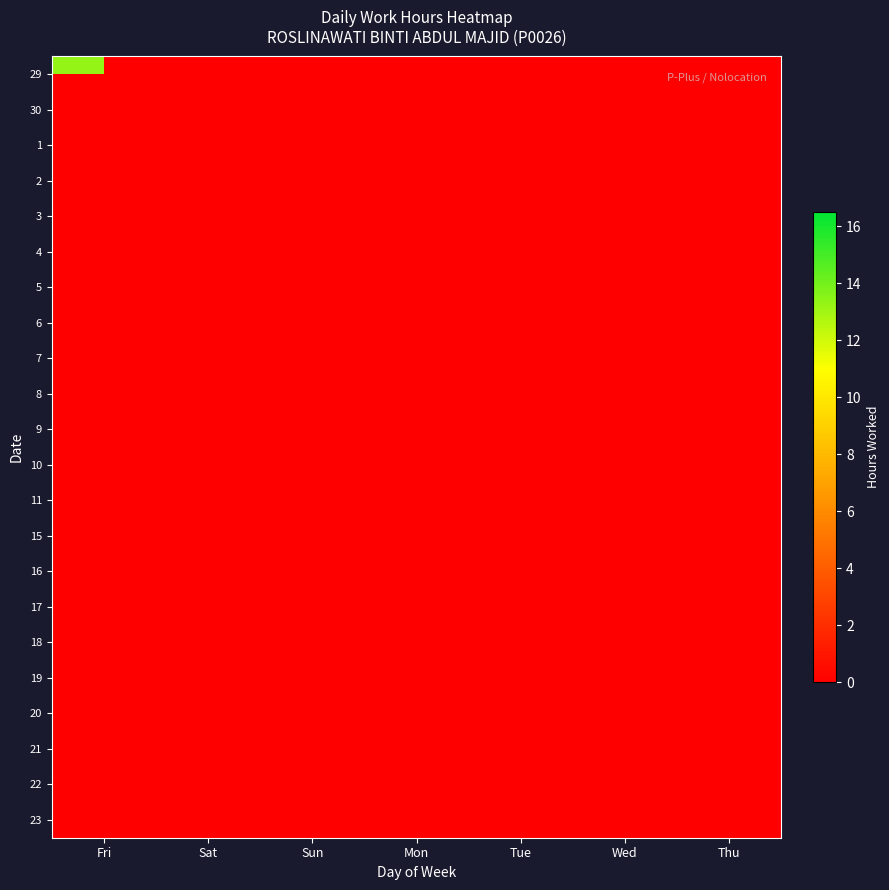

At how many categories does at least one series exceed 12?

6